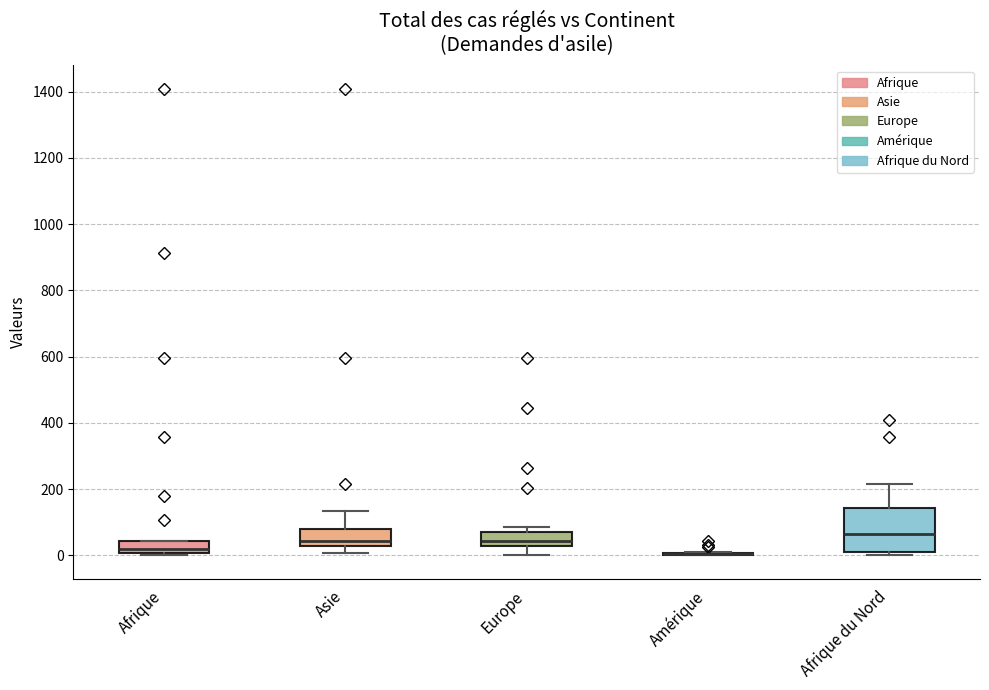

Reading left to right, transcribe this box plot: for each box, give where its median line is, the range the box spans, and where its two whiskers end, as read against the y-axis. The values are not printed on the chart, so give them approximately, as read against the axis.

Afrique: median 20, box 0 to 40, whiskers 0 to 40
Asie: median 40, box 20 to 80, whiskers 0 to 140
Europe: median 40, box 20 to 80, whiskers 0 to 80 (just above the box's upper edge)
Amérique: box collapsed to a line at 0, whiskers 0 to 0
Afrique du Nord: median 60, box 20 to 140, whiskers 0 to 220